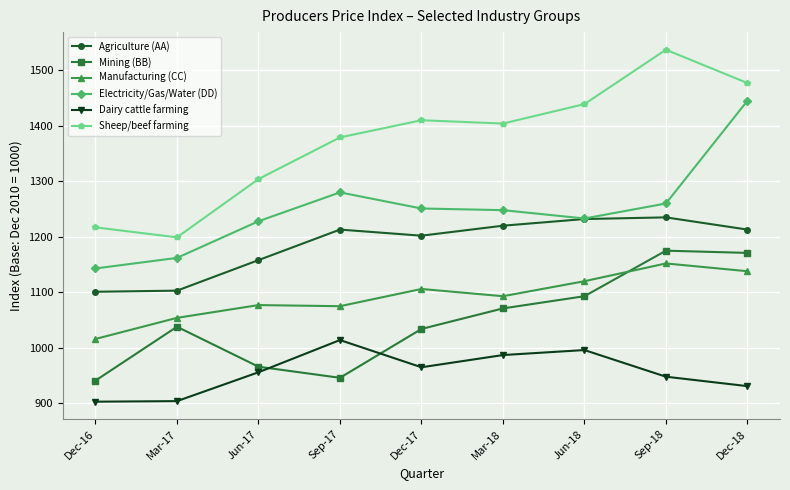

The value of Manufacturing (CC) at Mar-17 is 678. True or false?

False